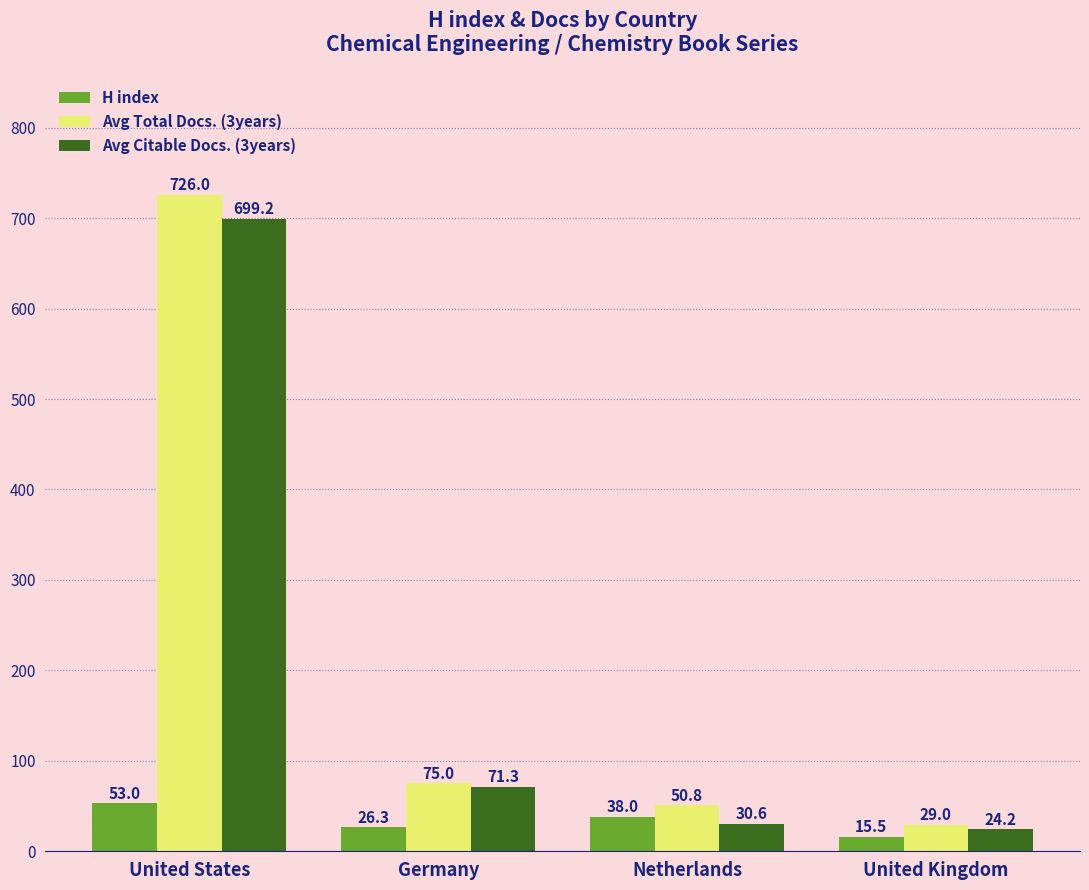

Which series has the largest range (max minus min)?

Avg Total Docs. (3years)